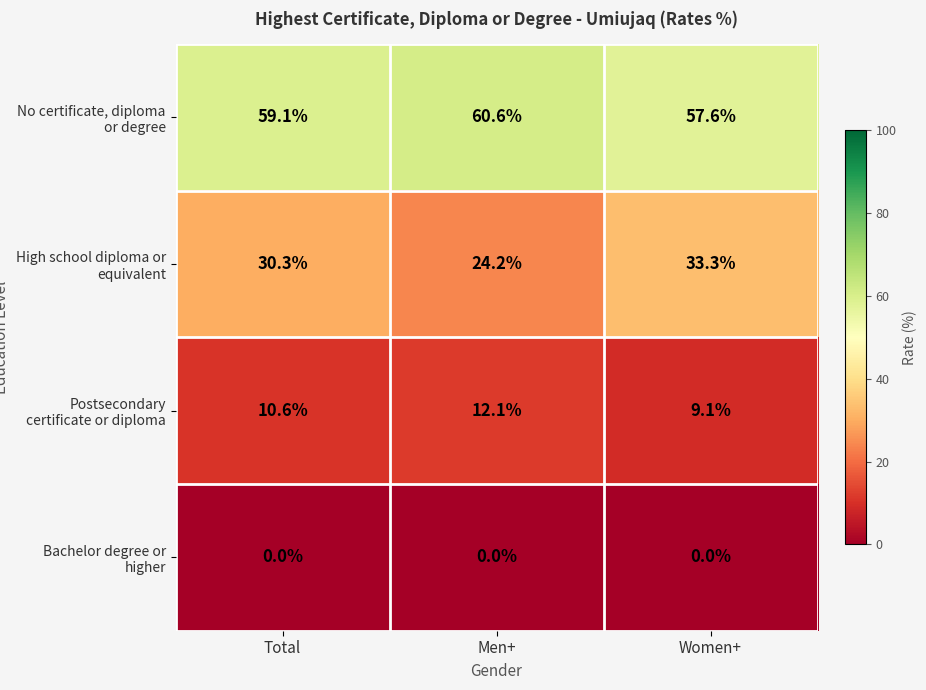

Rank the series at Men+ from lowest to highest value.

Bachelor degree or higher, Postsecondary certificate or diploma, High school diploma or equivalent, No certificate, diploma or degree